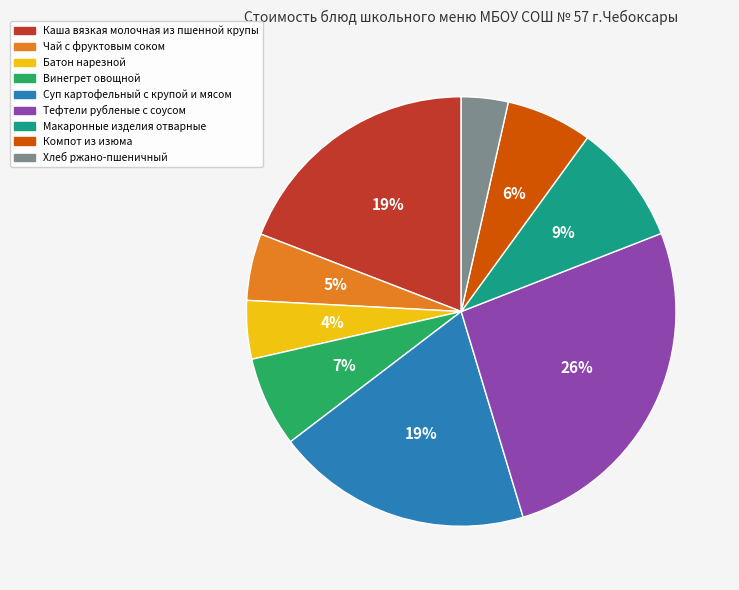

Which slice is the largest?

Тефтели рубленые с соусом